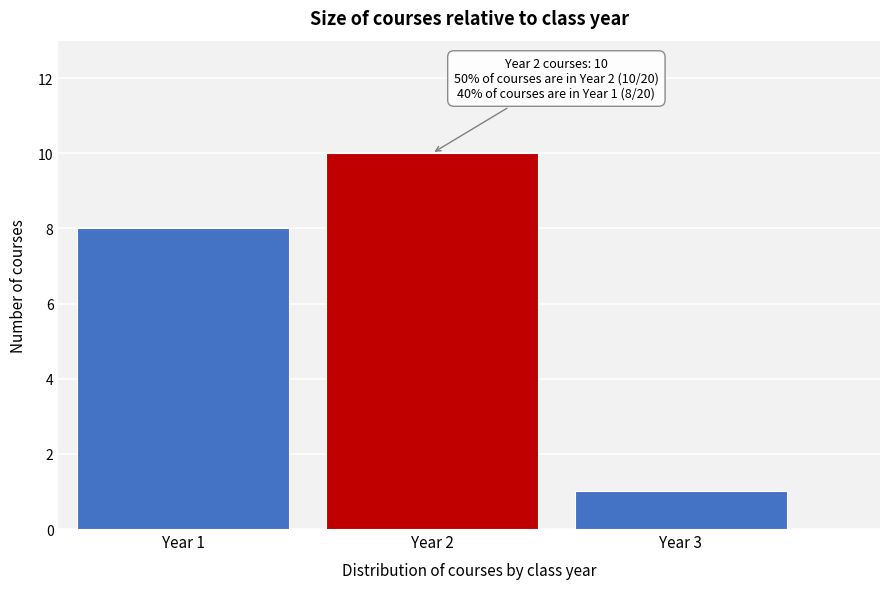

Reading left to right, list all the values displayed in this chart.

Year 1=8	Year 2=10	Year 3=1